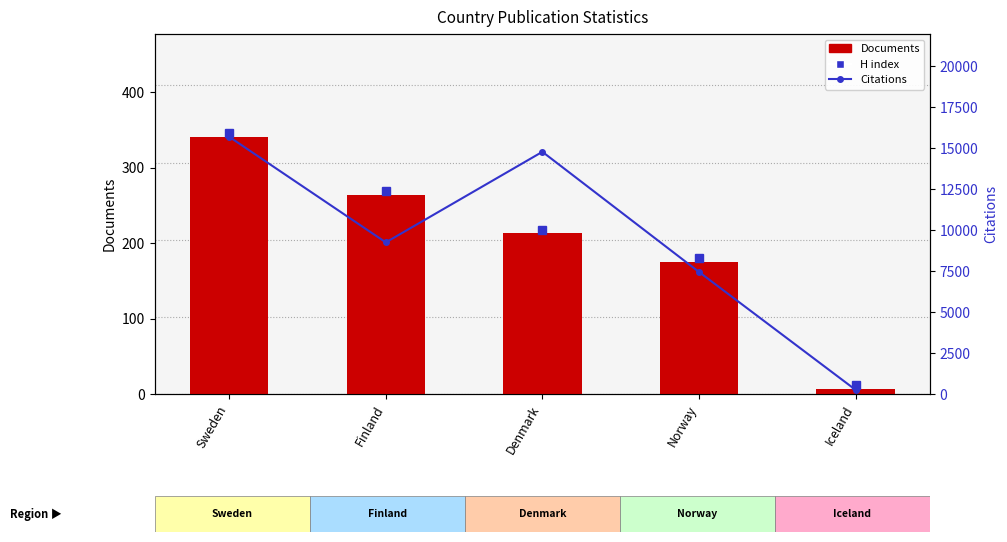

Reading left to right, what are all the values shown in this chart?

Documents: Sweden=341	Finland=264	Denmark=213	Norway=175	Iceland=7
Citations: Sweden=15695	Finland=9254	Denmark=14782	Norway=7451	Iceland=256